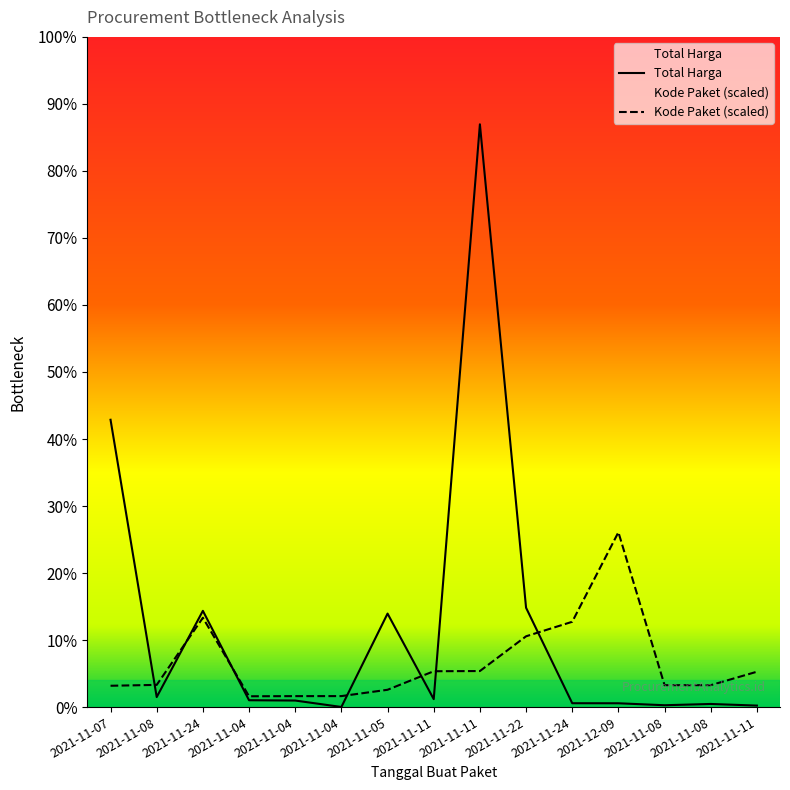

What is the sum of all Total Harga values?

5978951315.0